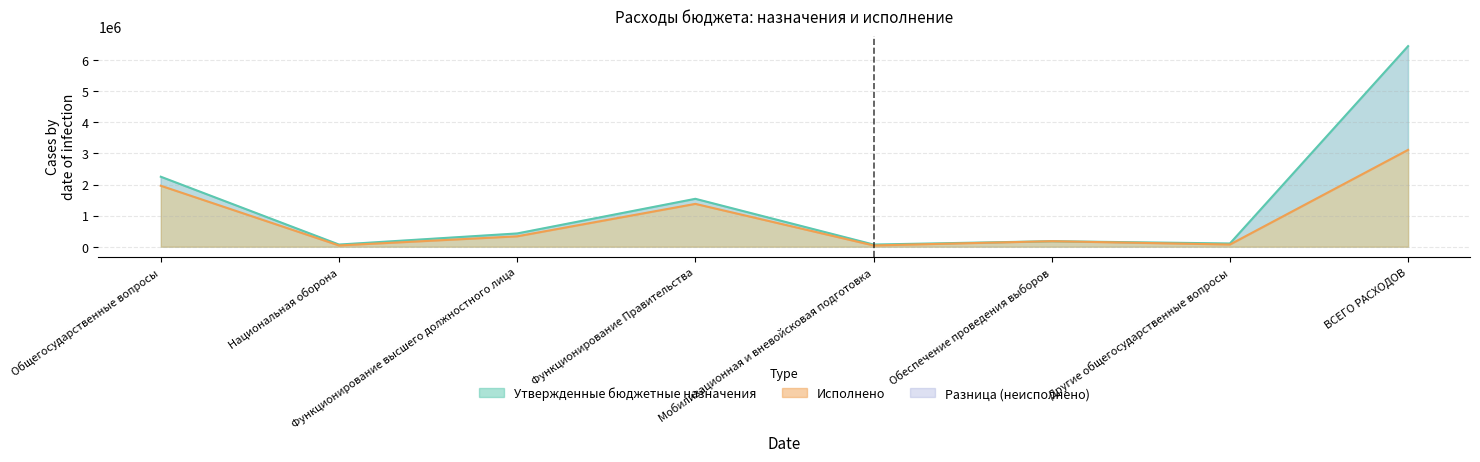

At which label does Исполнено reach its peak?

ВСЕГО РАСХОДОВ